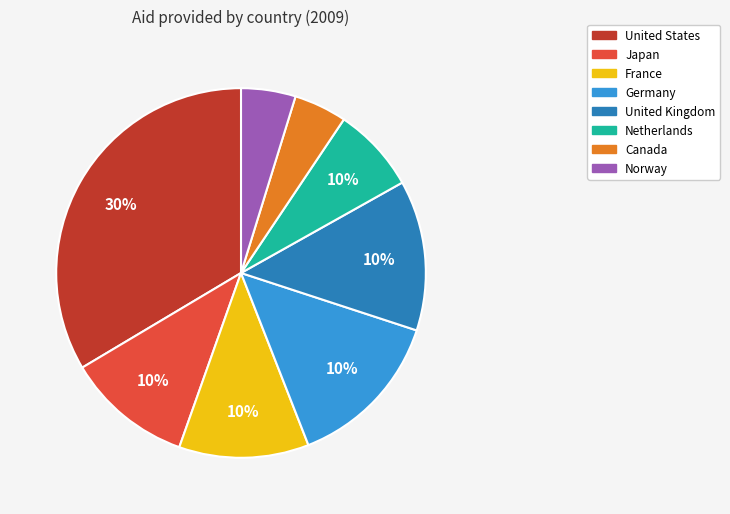

Is it true that United States is 34% of the pie?

True